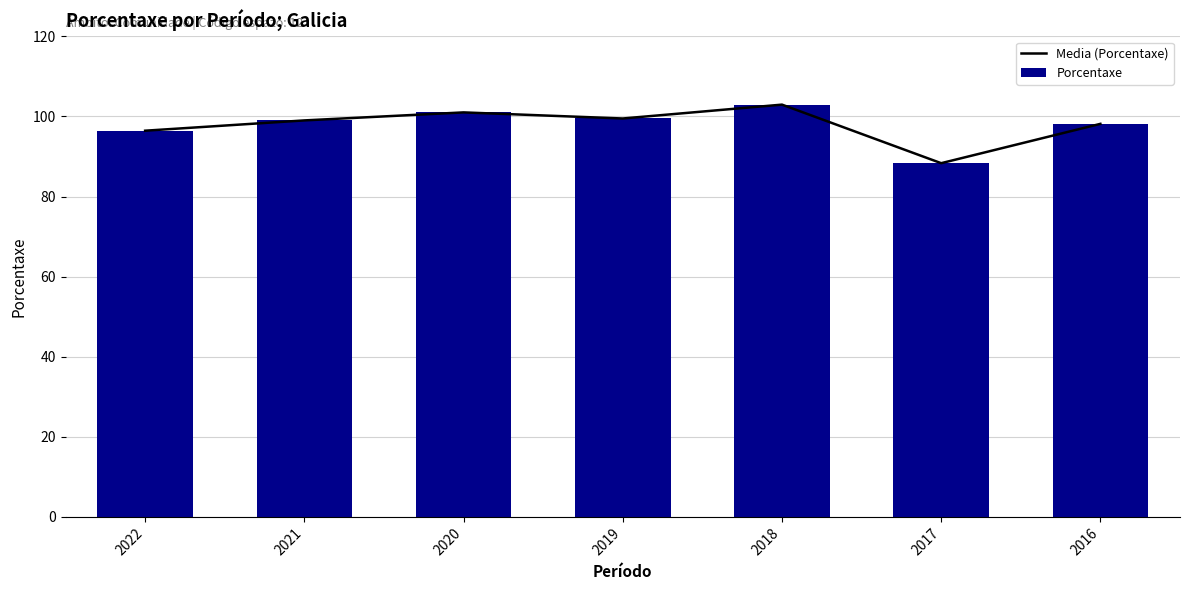

What is the minimum value for Porcentaxe?

88.3